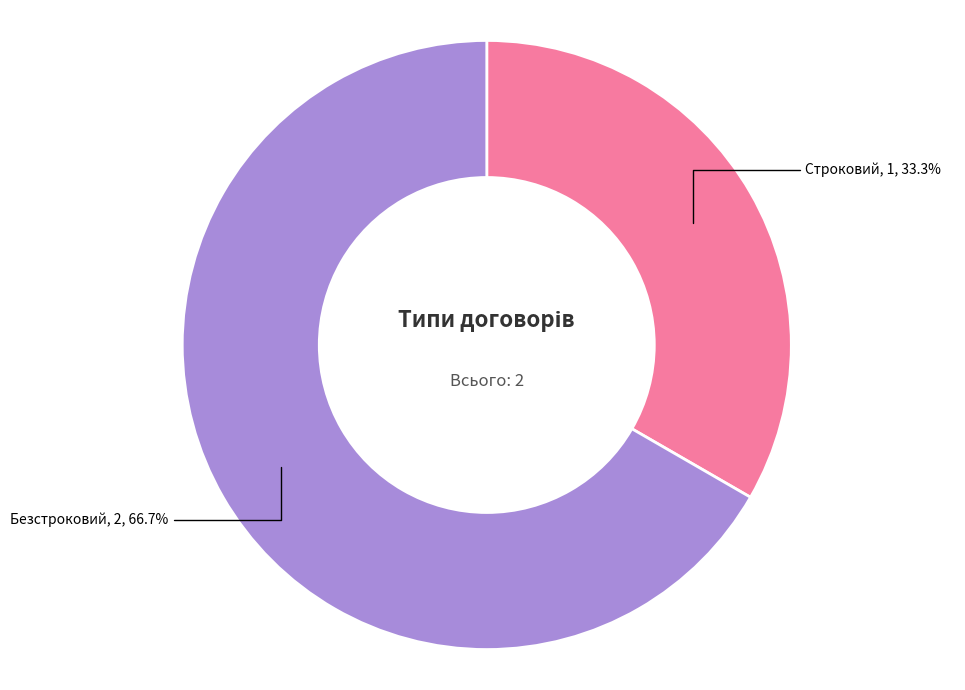

Does any single category account for the majority?

Yes